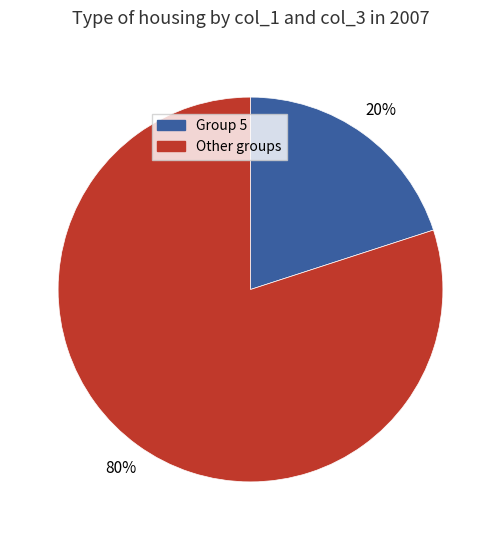

Is there a majority slice in this chart?

Yes